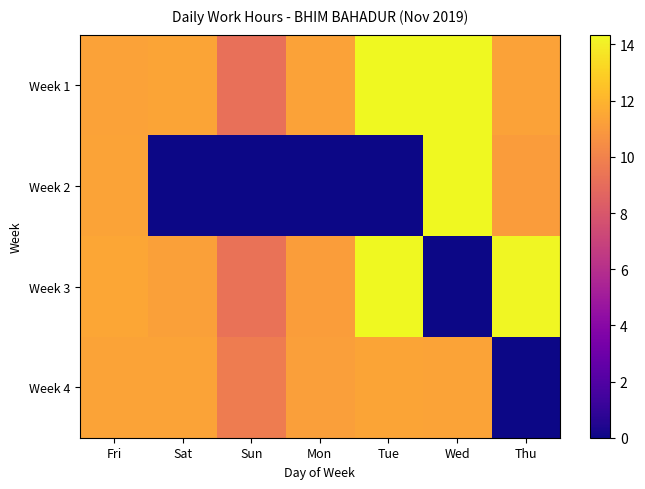

How many categories are shown in the chart?

7